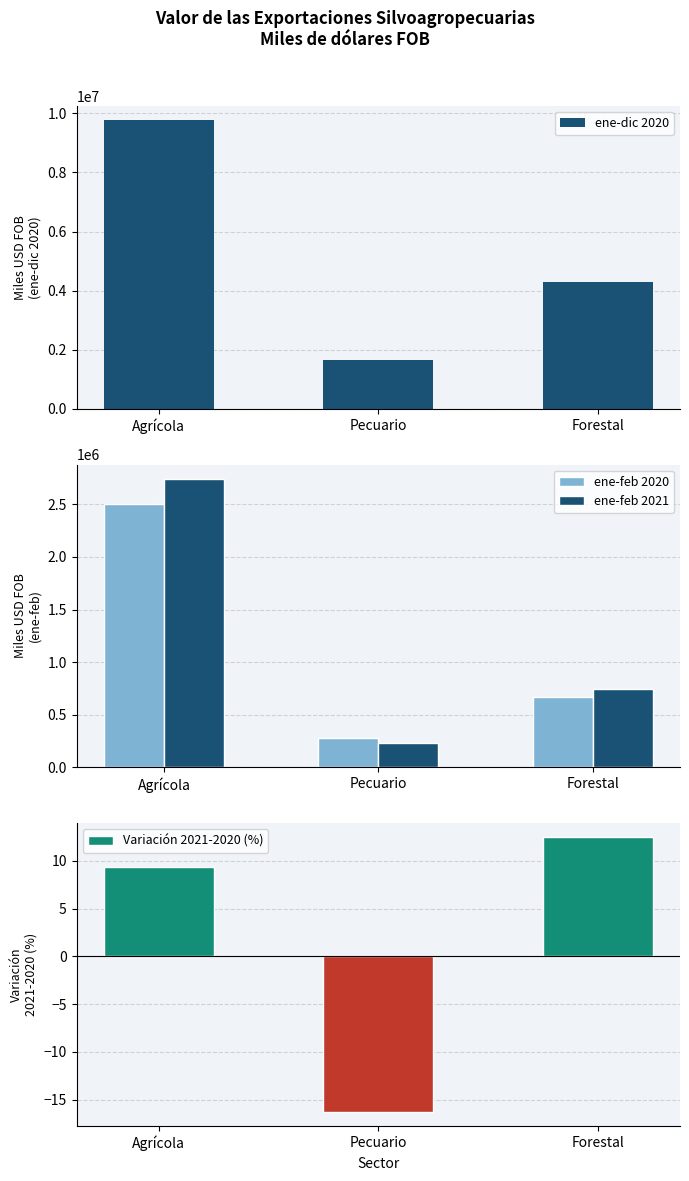

Rank the categories by ene-feb 2021 value from highest to lowest.

Agrícola, Forestal, Pecuario